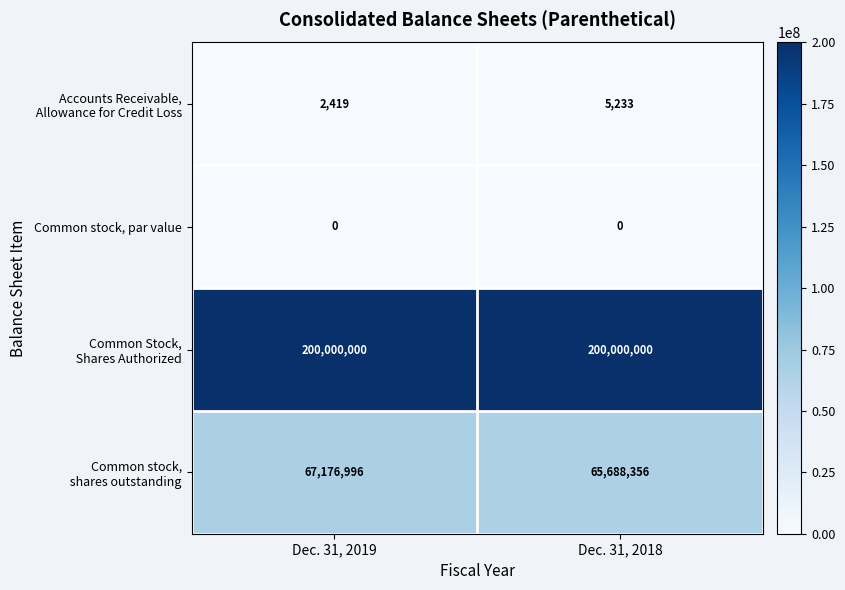

How many distinct data groups are displayed?

4